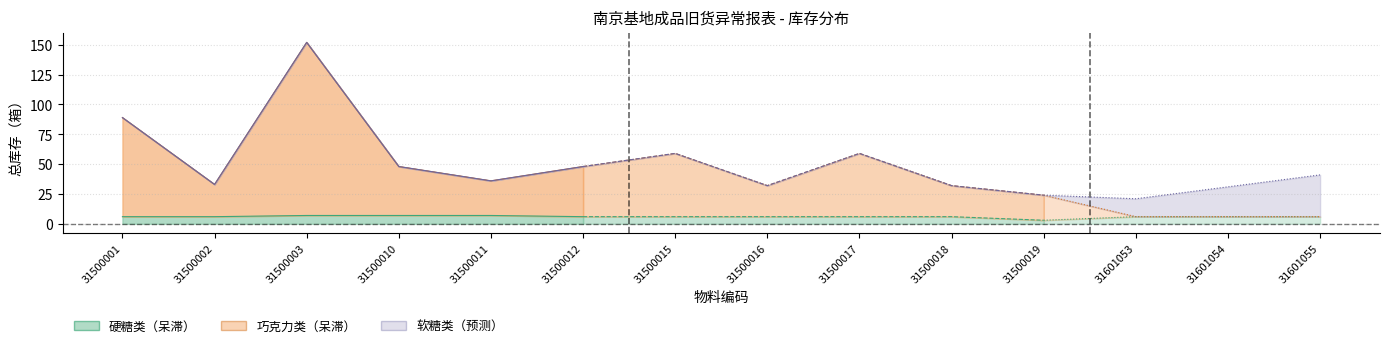

Reading left to right, extract all data points from this chart.

硬糖类: 6	6	7	7	7	6	6	6	6	6	3	6	6	6
巧克力类: 83	27	145	41	29	42	53	26	53	26	21	0	0	0
软糖类: 0	0	0	0	0	0	0	0	0	0	0	15	25	35